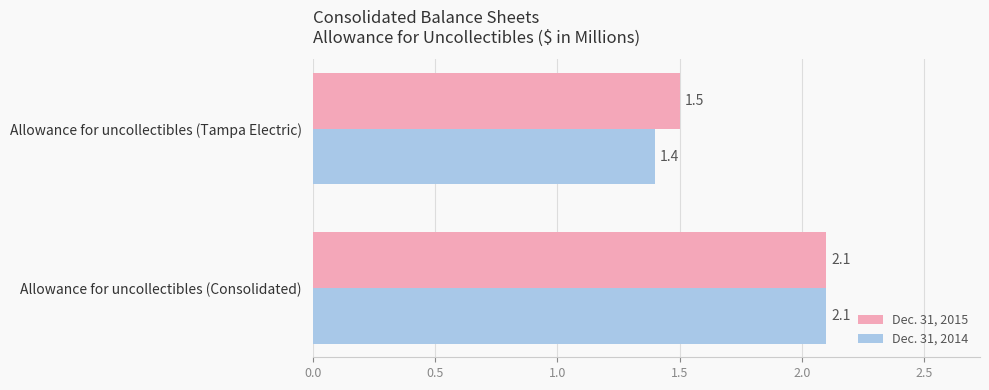

At how many categories does at least one series exceed 1?

2